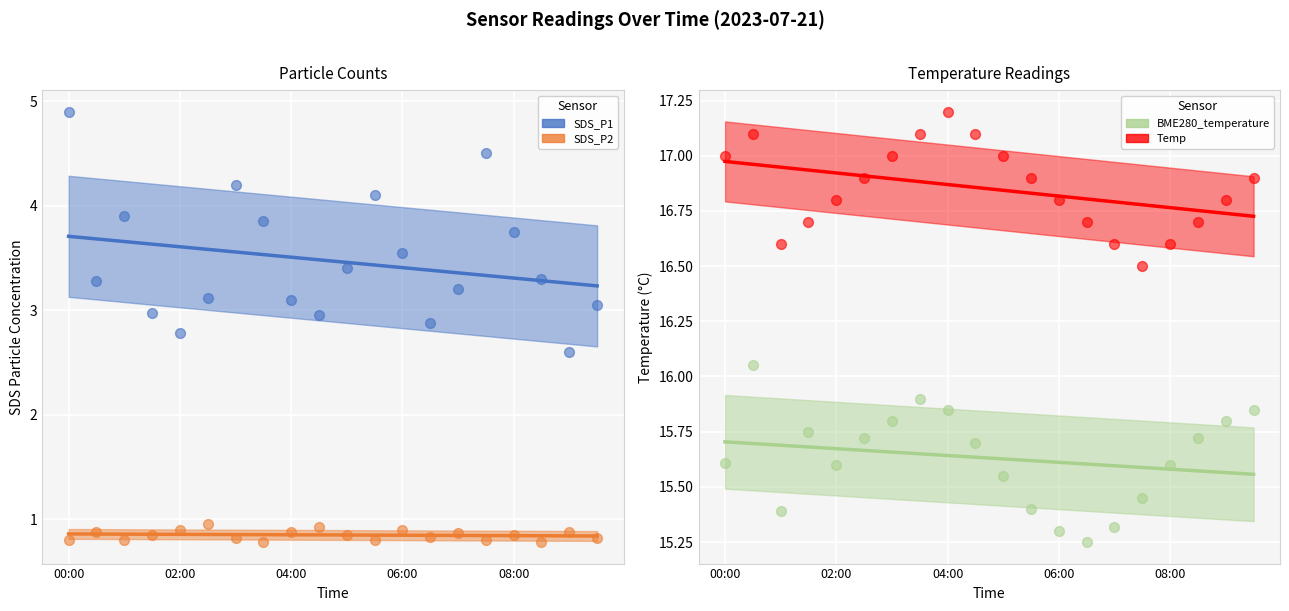

Which series has the largest total across all categories?

Temp